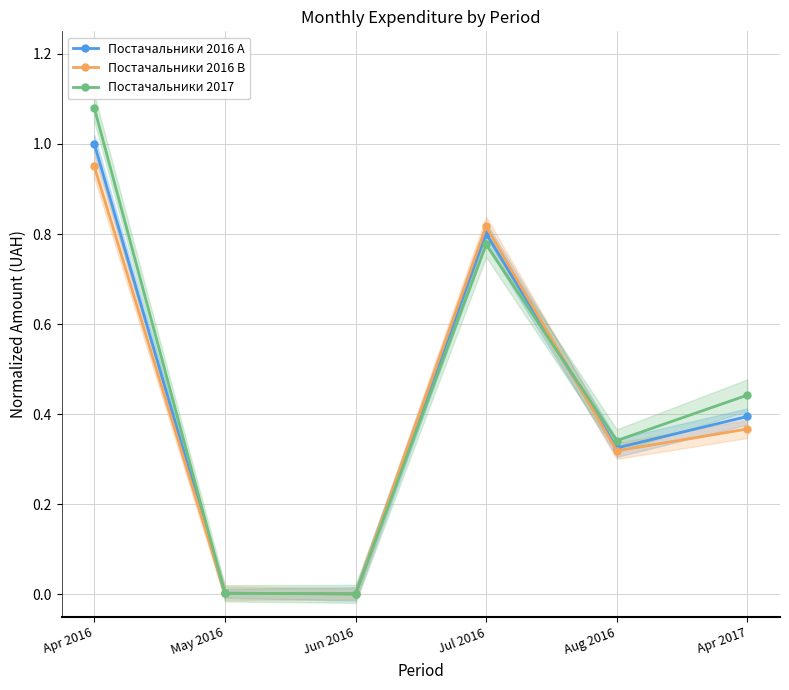

List the series in order of their peak value, lowest first.

Постачальники 2016 B, Постачальники 2016 A, Постачальники 2017